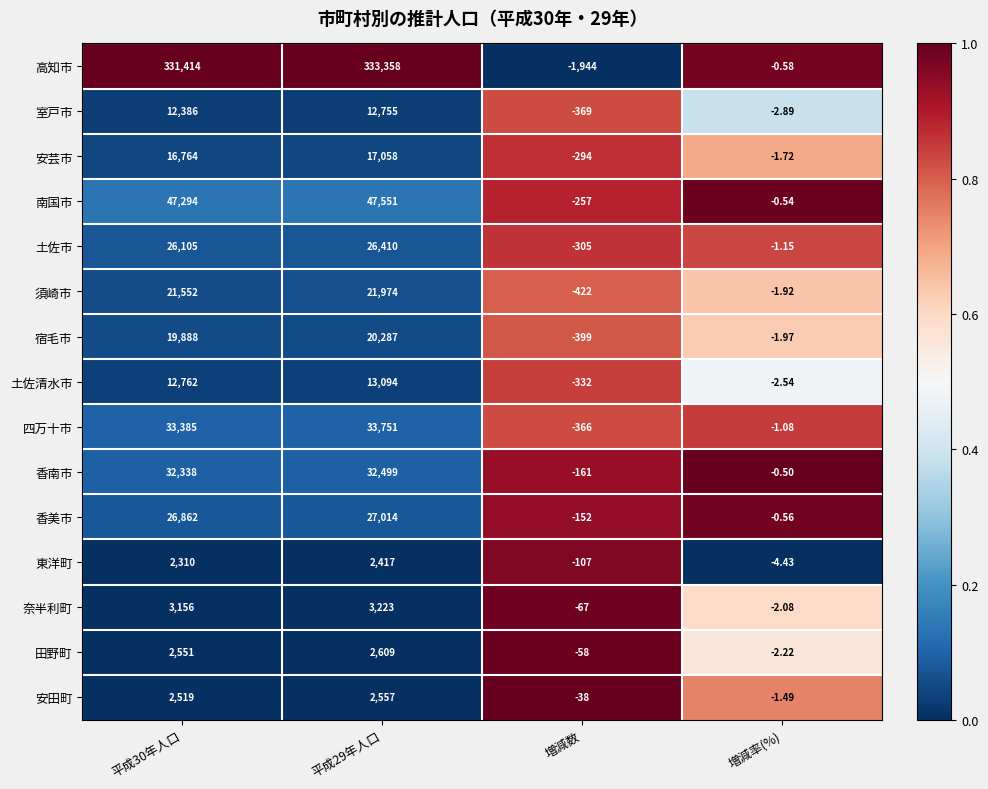

Which series has the widest spread of values?

高知市